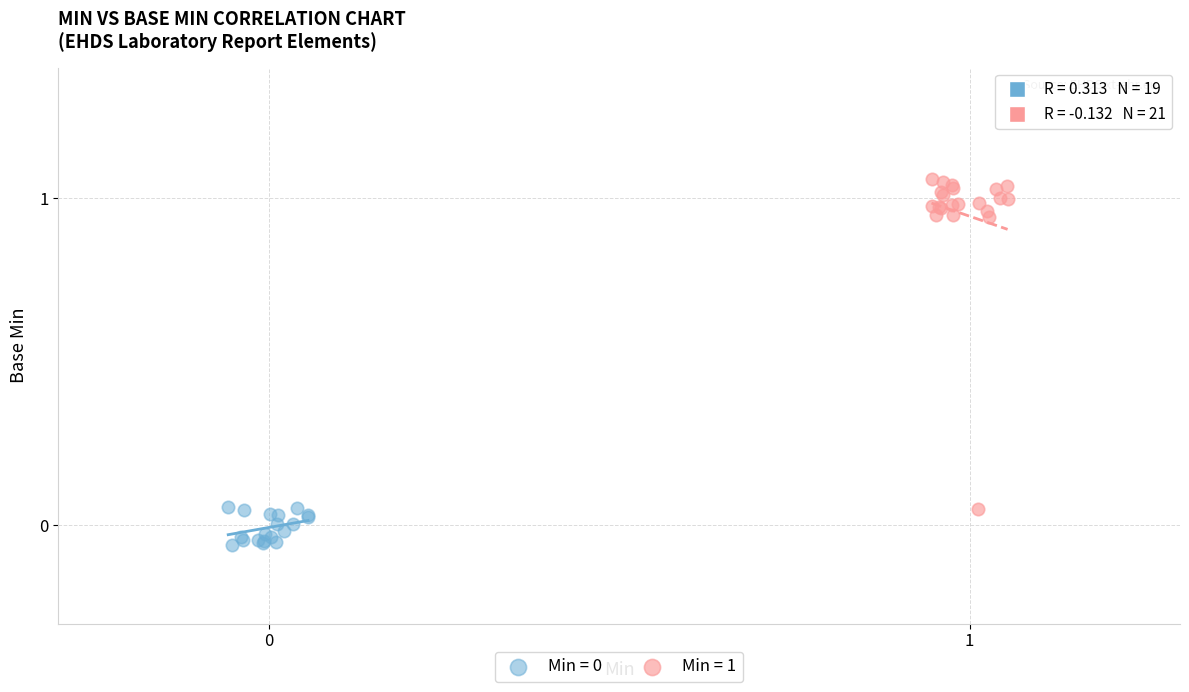

Which series reaches the maximum Y coordinate?

Min = 1